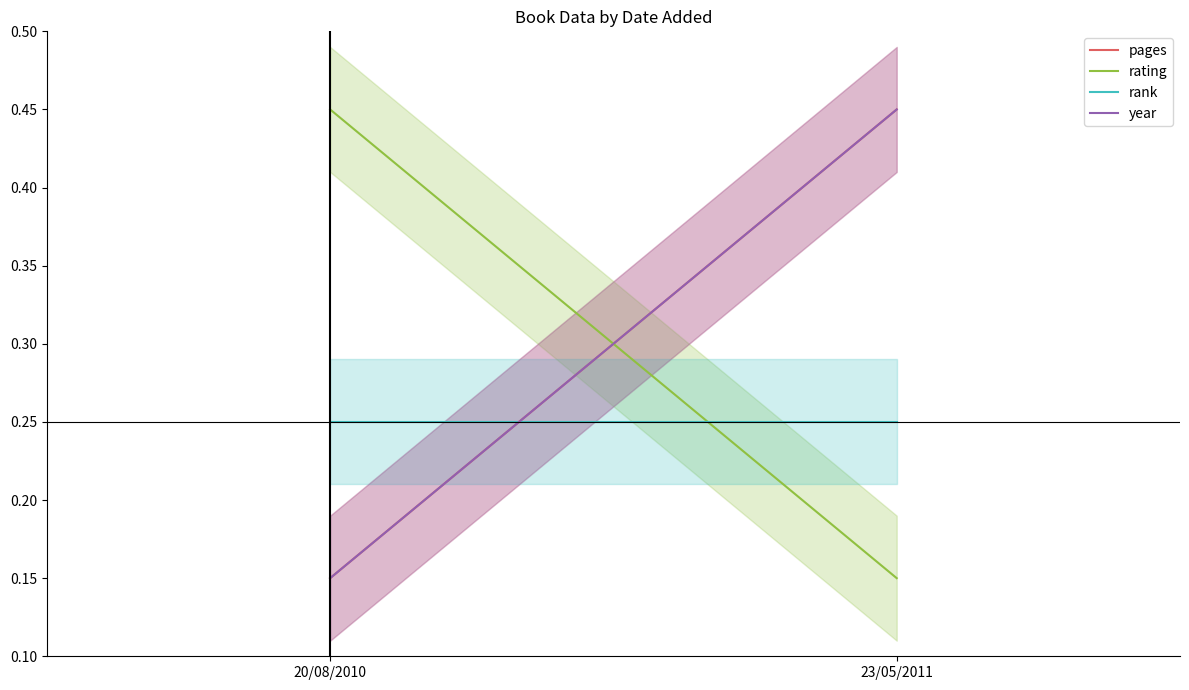

Which has a higher value, 20/08/2010 or 23/05/2011?

23/05/2011